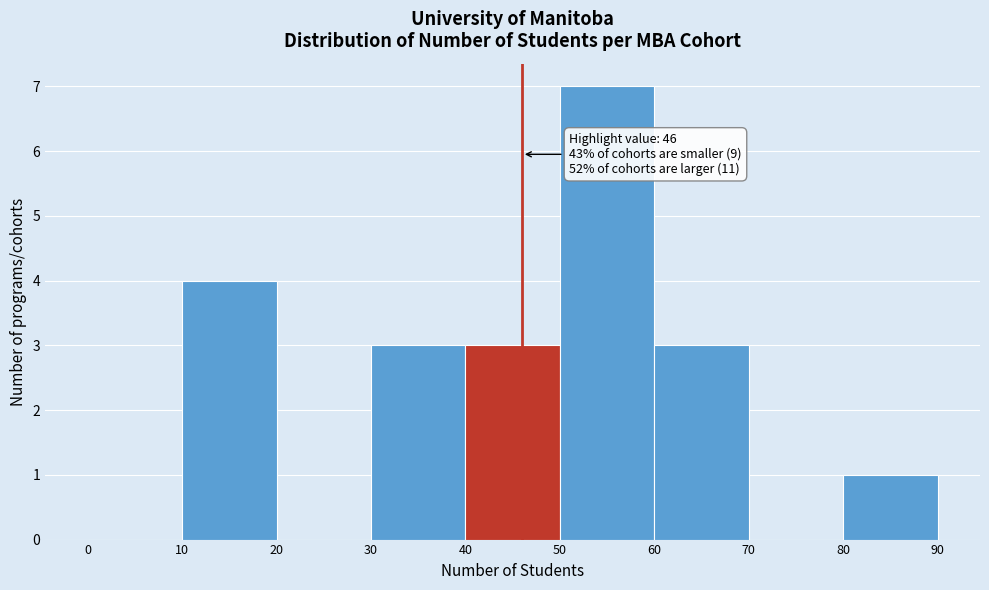

Over which range of the x-axis is the bar tallest?

50 to 60